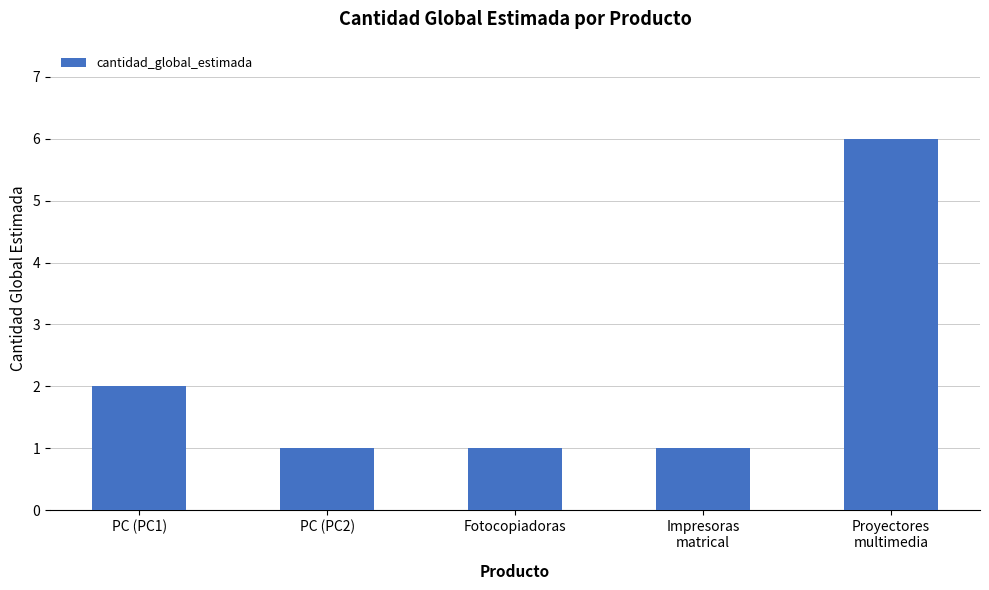

What is the ratio of the value at PC (PC2) to the value at Proyectores
multimedia?

0.2